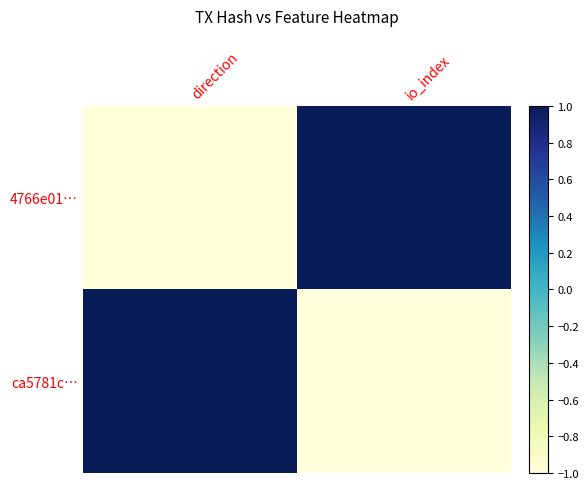

List the series in order of their peak value, highest first.

4766e01…, ca5781c…